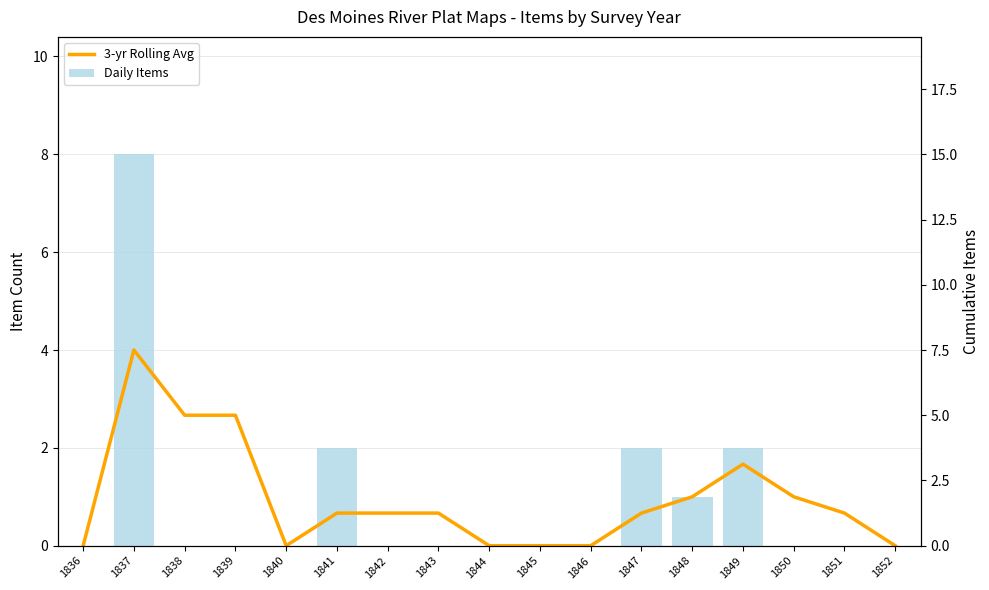

Reading right to left, extract all data points from this chart.

3-yr Rolling Avg: 0.0	0.7	1.0	1.7	1.0	0.7	0.0	0.0	0.0	0.7	0.7	0.7	0.0	2.7	2.7	4.0	0.0
Daily Items: 0.0	0.0	0.0	2.0	1.0	2.0	0.0	0.0	0.0	0.0	0.0	2.0	0.0	0.0	0.0	8.0	0.0